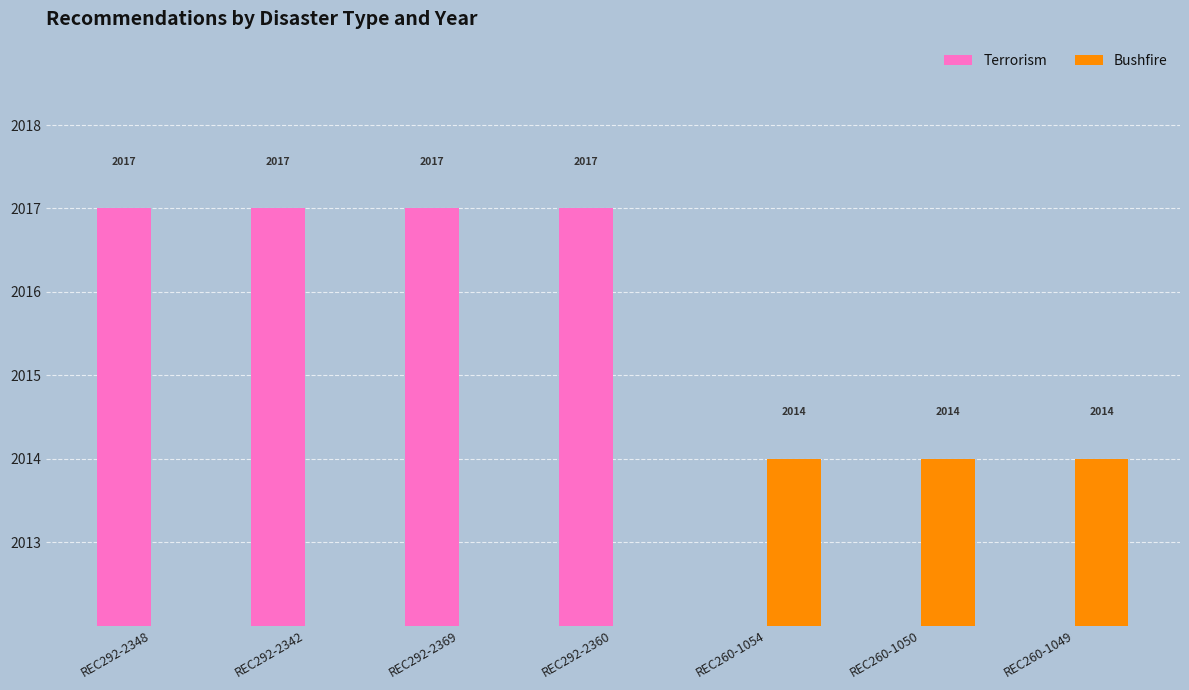

Is it true that Terrorism equals -779 at REC260-1054?

False